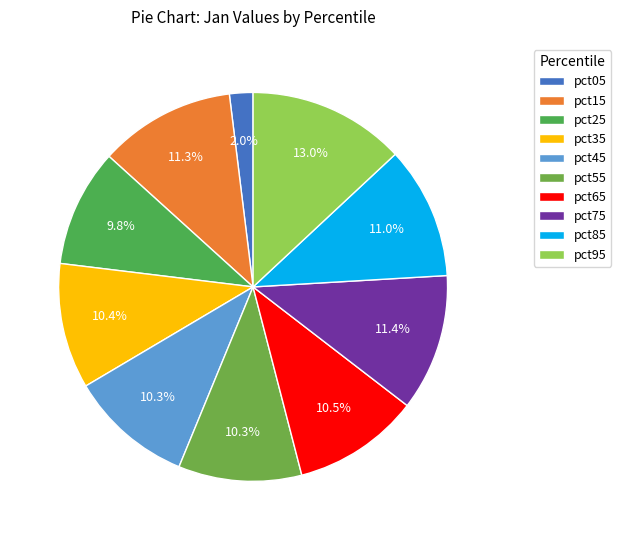

How much of the chart is everything except pct45?

89.7%